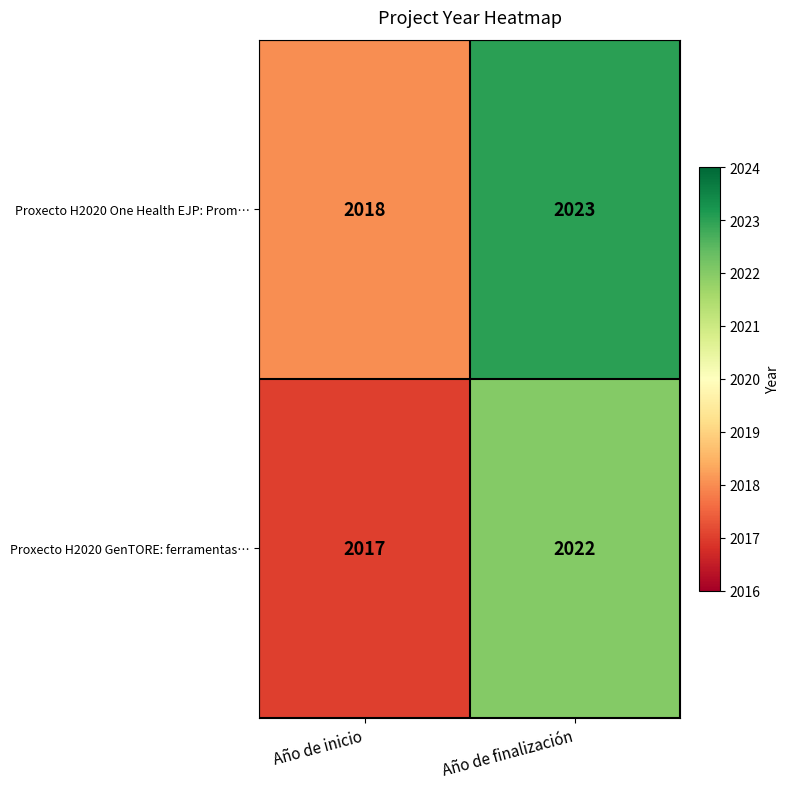

Rank the series by their maximum value, from lowest to highest.

Proxecto H2020 GenTORE: ferramentas…, Proxecto H2020 One Health EJP: Prom…